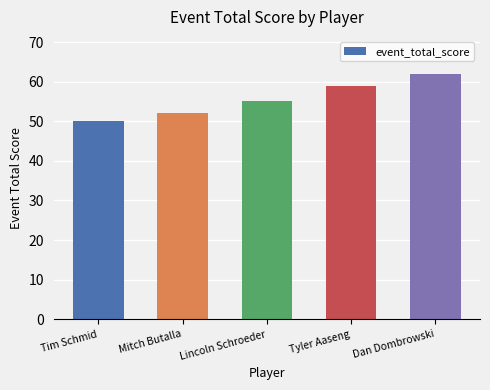

What value does the data have at Lincoln Schroeder, to the nearest 10?

60